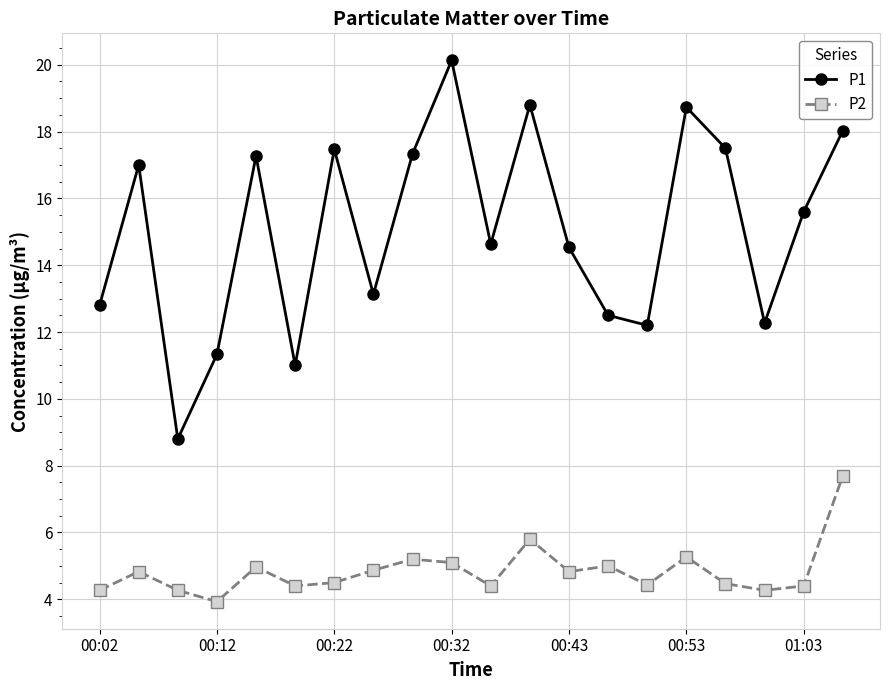

Rank the series by their maximum value, from lowest to highest.

P2, P1